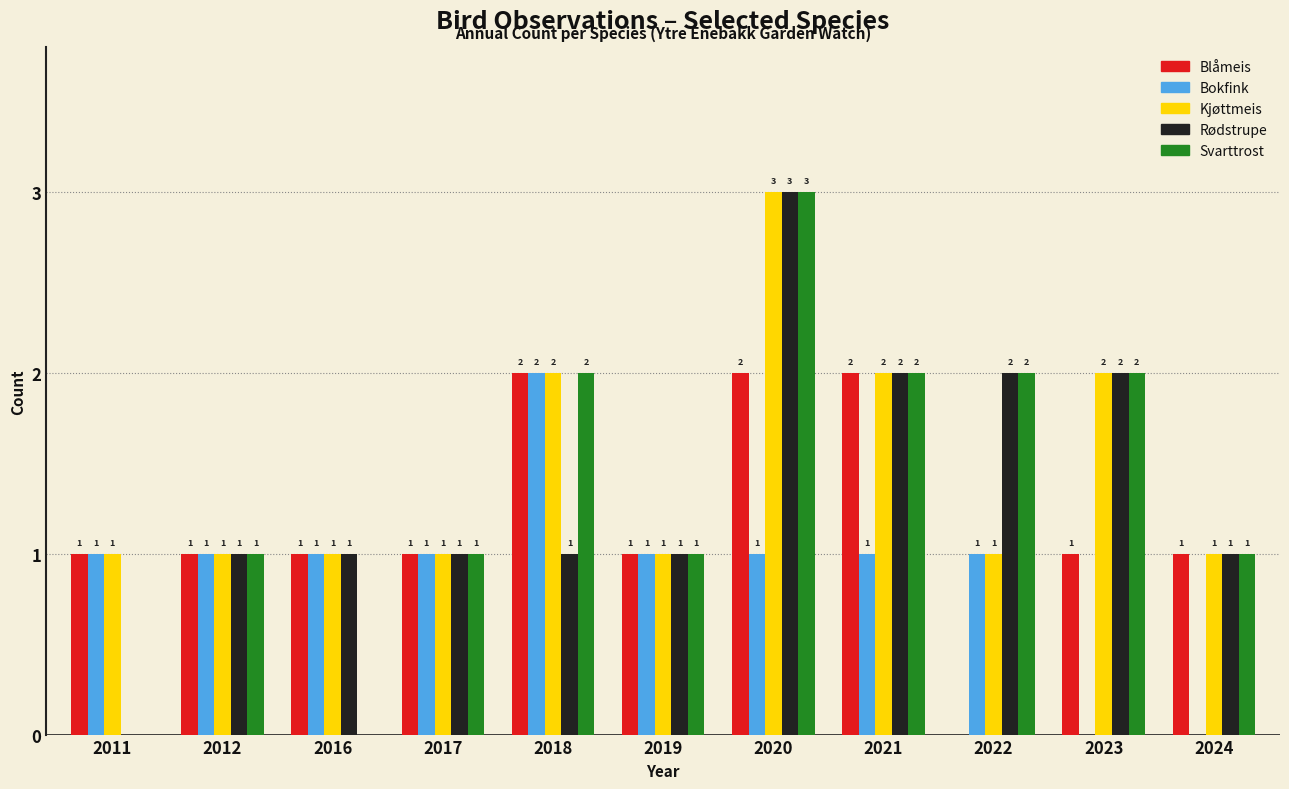

Reading left to right, what are all the values shown in this chart?

Blåmeis: 2011=1	2012=1	2016=1	2017=1	2018=2	2019=1	2020=2	2021=2	2022=0	2023=1	2024=1
Bokfink: 2011=1	2012=1	2016=1	2017=1	2018=2	2019=1	2020=1	2021=1	2022=1	2023=0	2024=0
Kjøttmeis: 2011=1	2012=1	2016=1	2017=1	2018=2	2019=1	2020=3	2021=2	2022=1	2023=2	2024=1
Rødstrupe: 2011=0	2012=1	2016=1	2017=1	2018=1	2019=1	2020=3	2021=2	2022=2	2023=2	2024=1
Svarttrost: 2011=0	2012=1	2016=0	2017=1	2018=2	2019=1	2020=3	2021=2	2022=2	2023=2	2024=1